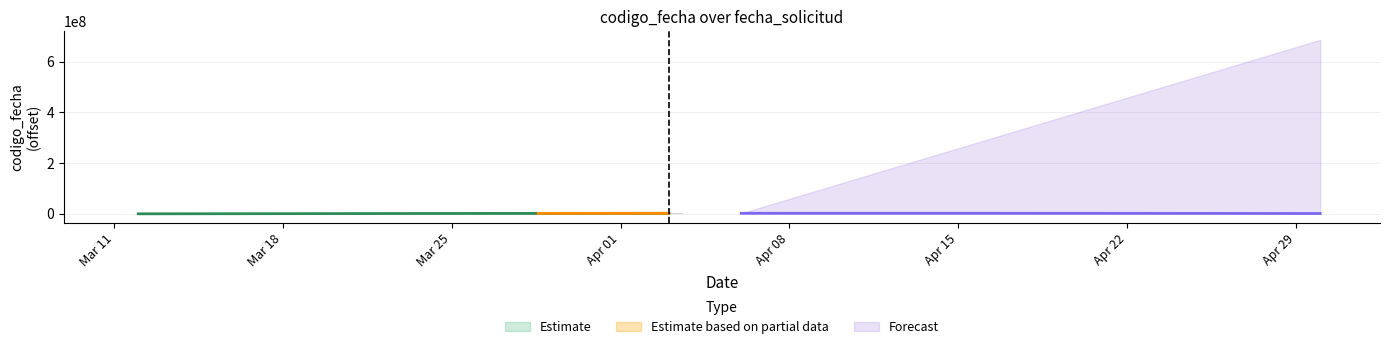

Is it true that the value at Mar 11 is 0?

True